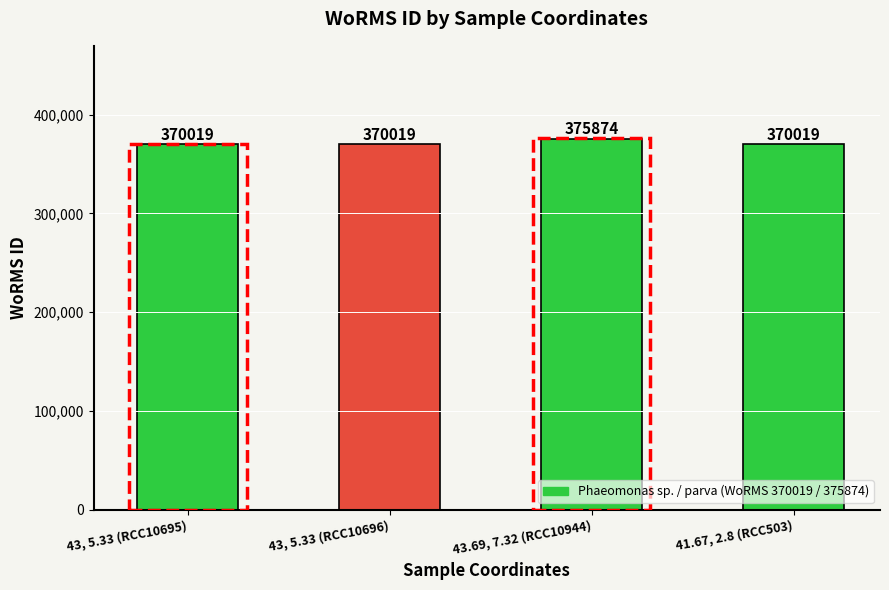

At which label is the value closest to 372946?

43, 5.33 (RCC10695)